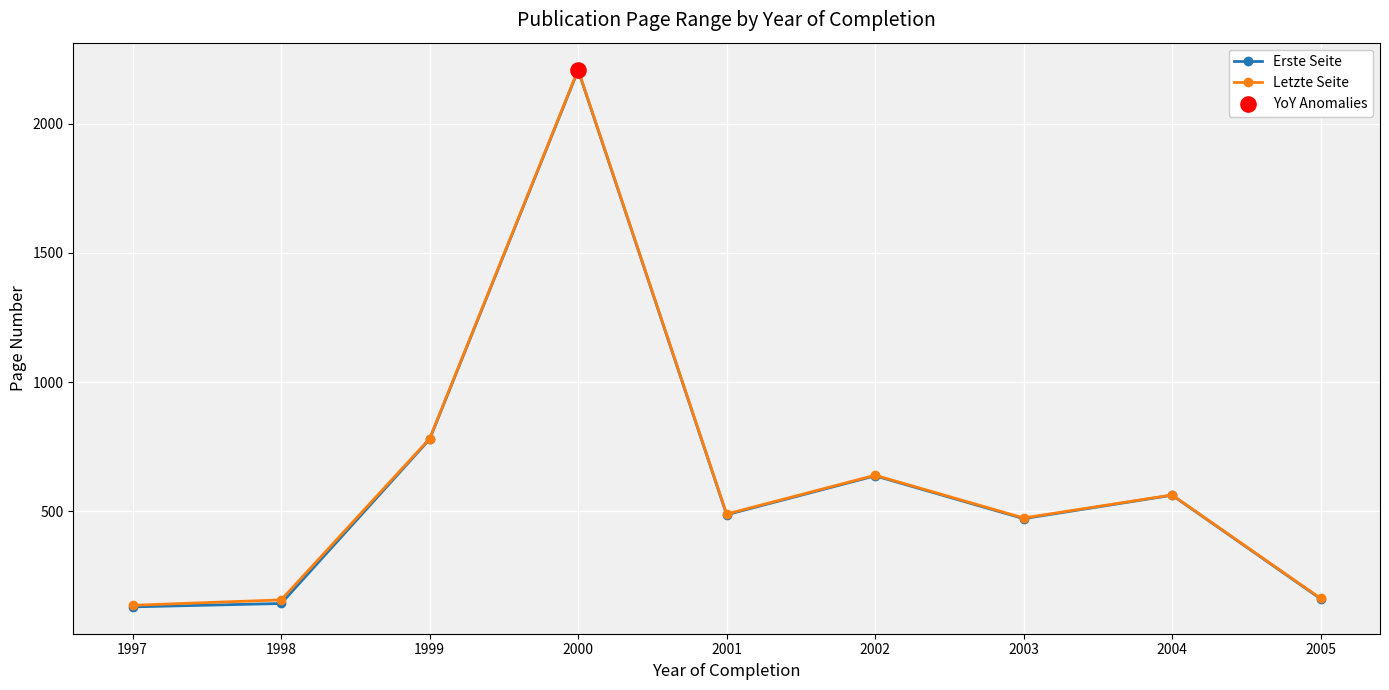

True or false: Letzte Seite has a value of 866.0 at 2001.

False